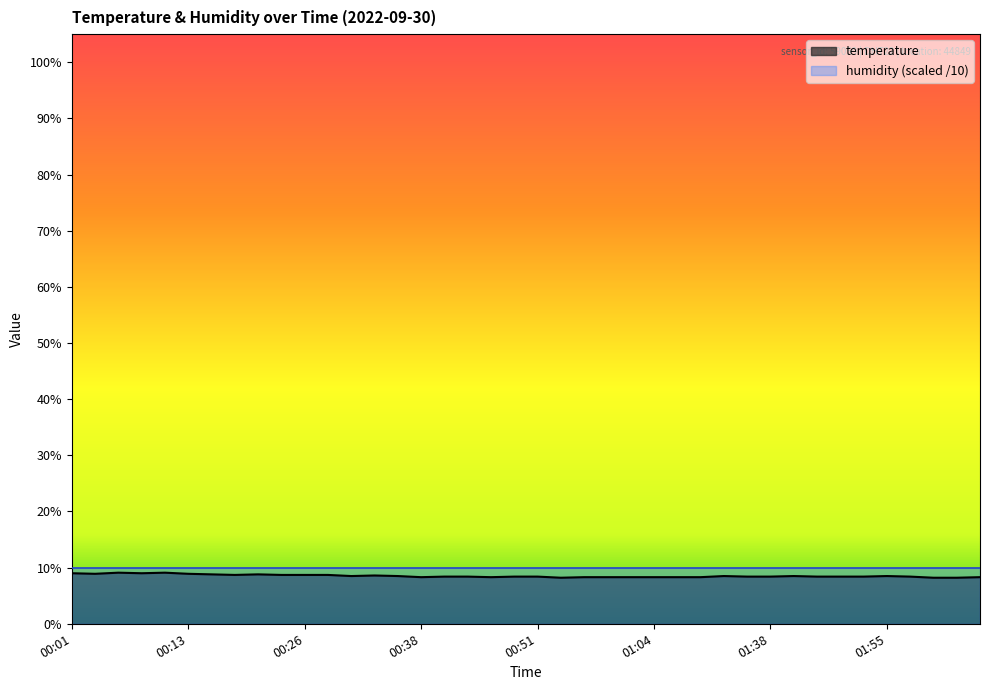

What is the ratio of the value at 00:11 to the value at 01:55?

1.1